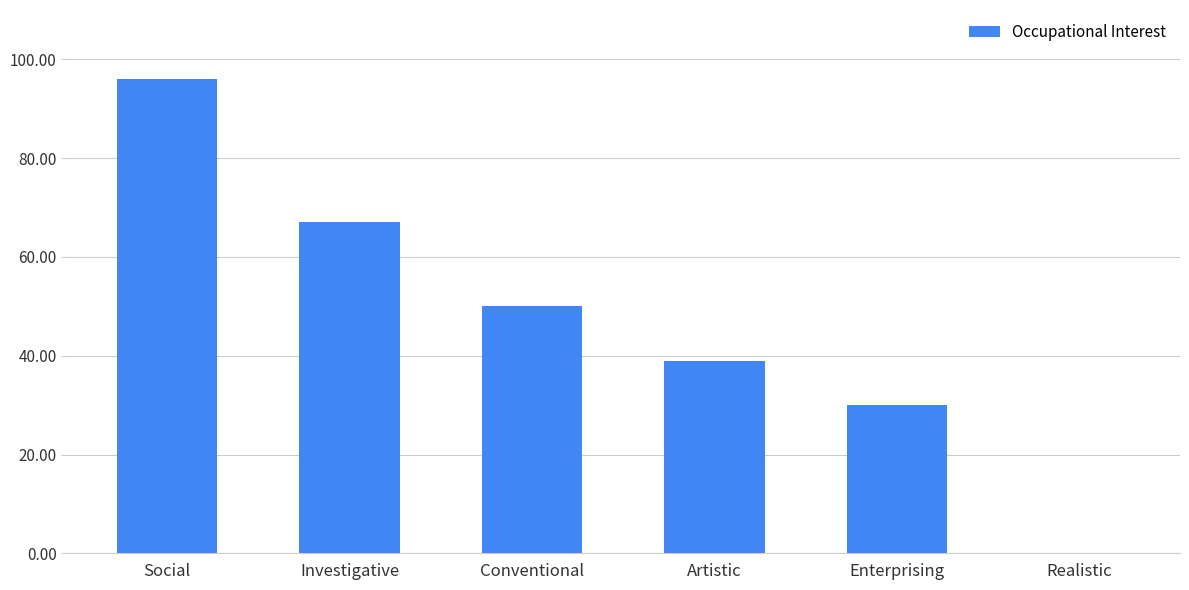

What is the difference between the values at Realistic and Social?

96